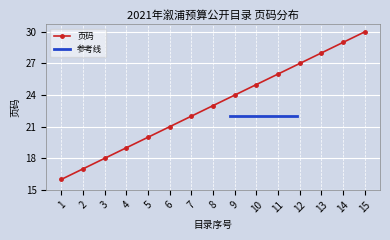

Rank the categories by value from lowest to highest.

1, 2, 3, 4, 5, 6, 7, 8, 9, 10, 11, 12, 13, 14, 15